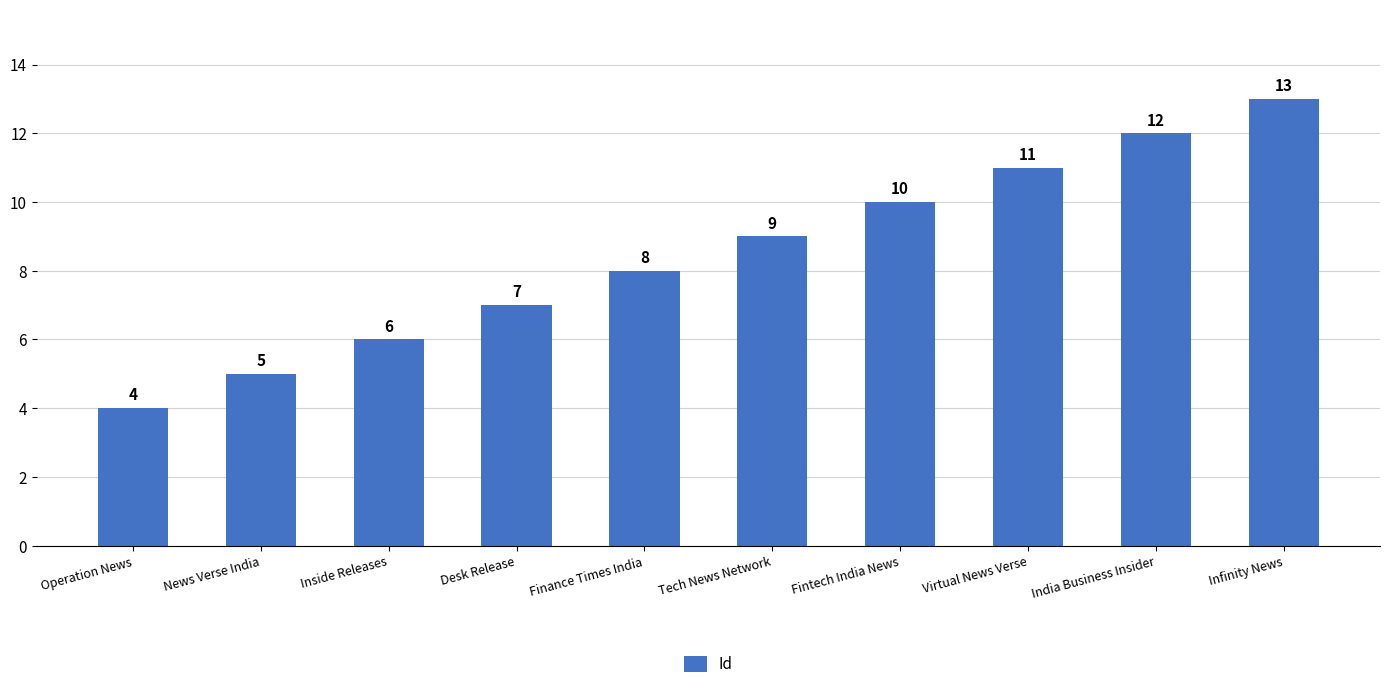

What is the change in value from News Verse India to Finance Times India?

+3